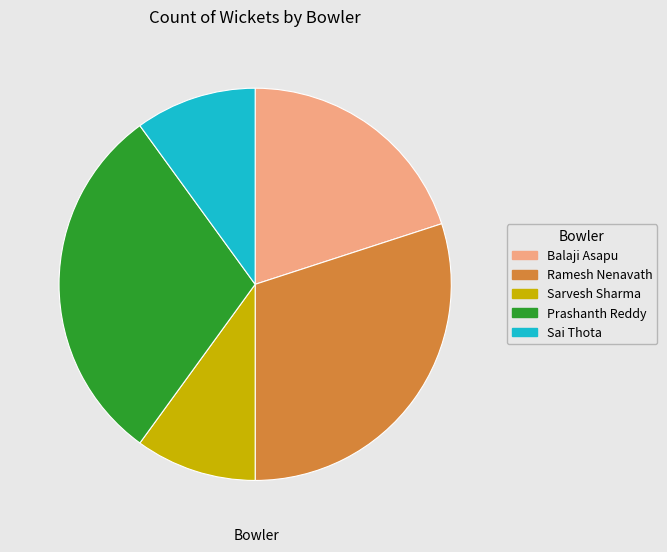

How many segments does this pie chart have?

5